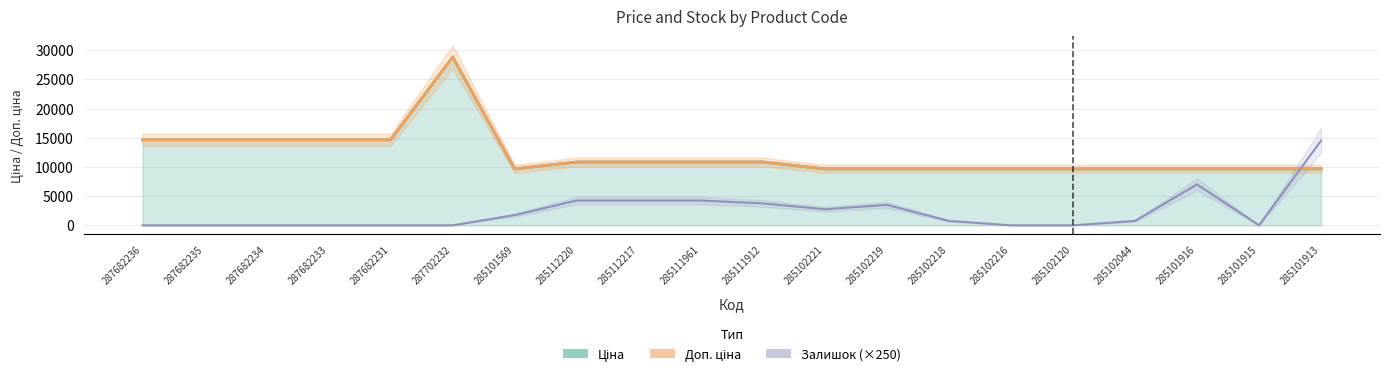

What is the sum of all Доп. ціна values?

242076.7